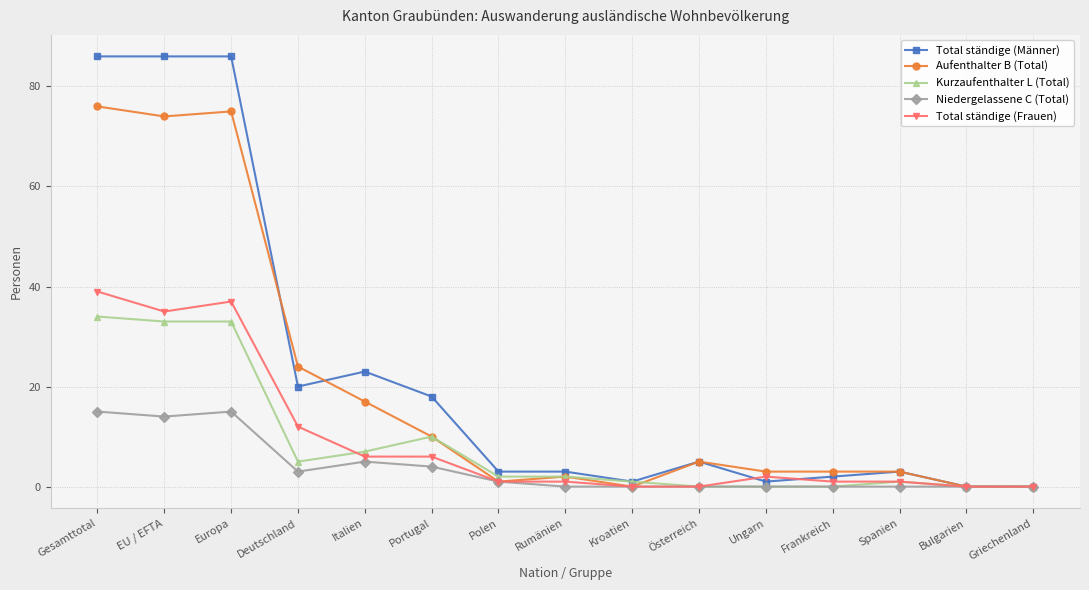

The value of Total ständige (Frauen) at Gesamttotal is 16. True or false?

False